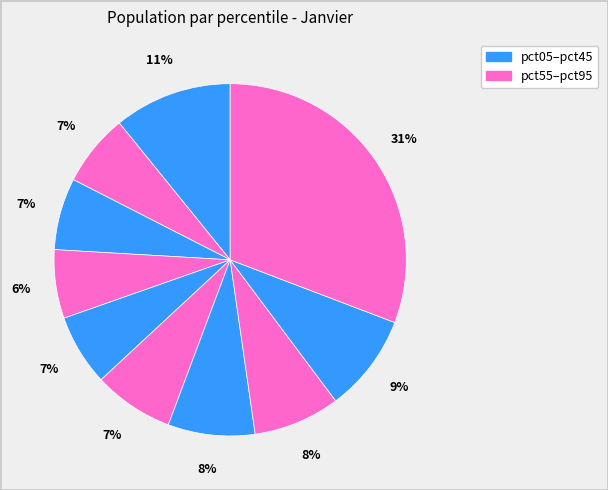

What is the largest slice in the pie chart?

pct95